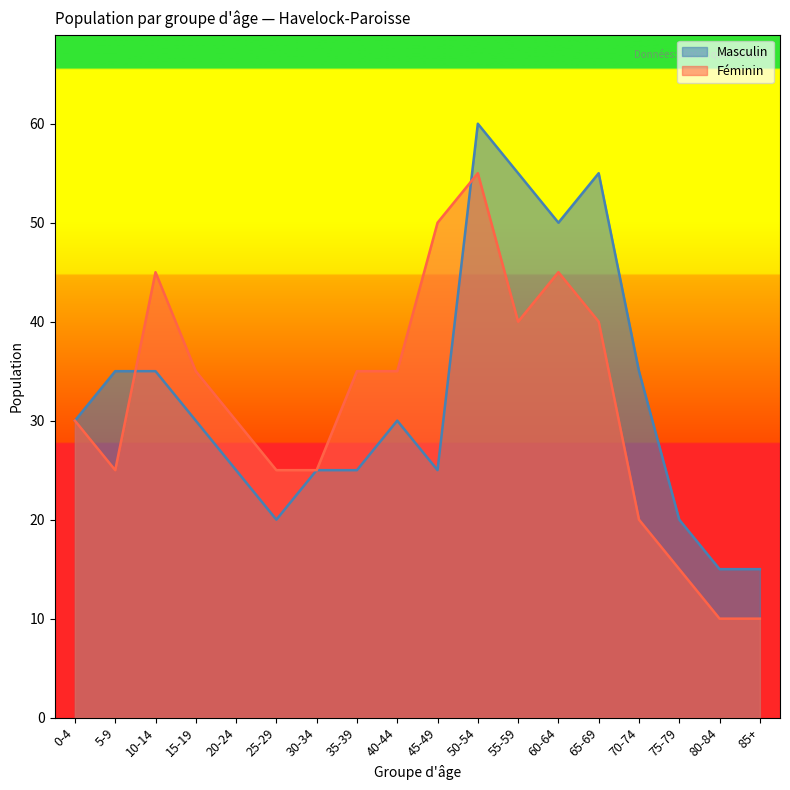

True or false: Féminin has more than 1 points higher than both neighbors.

True